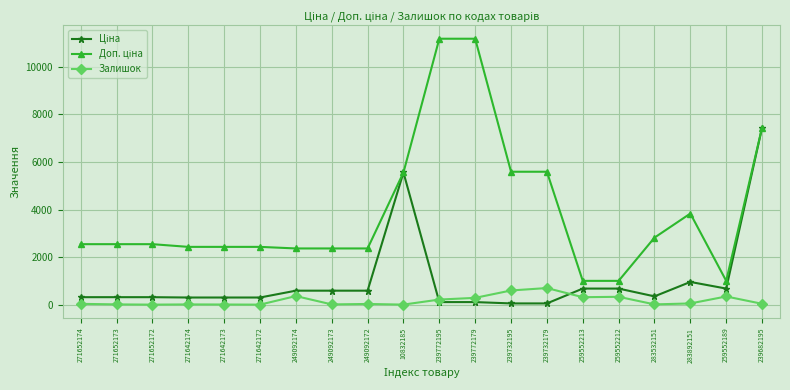

True or false: Залишок has a value of 317.0 at 259552213.

True